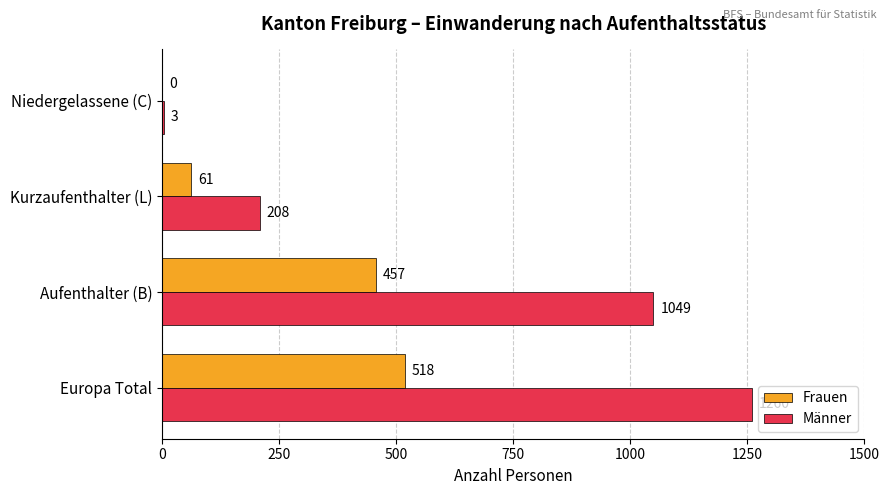

What is the sum of all Frauen values?

1036